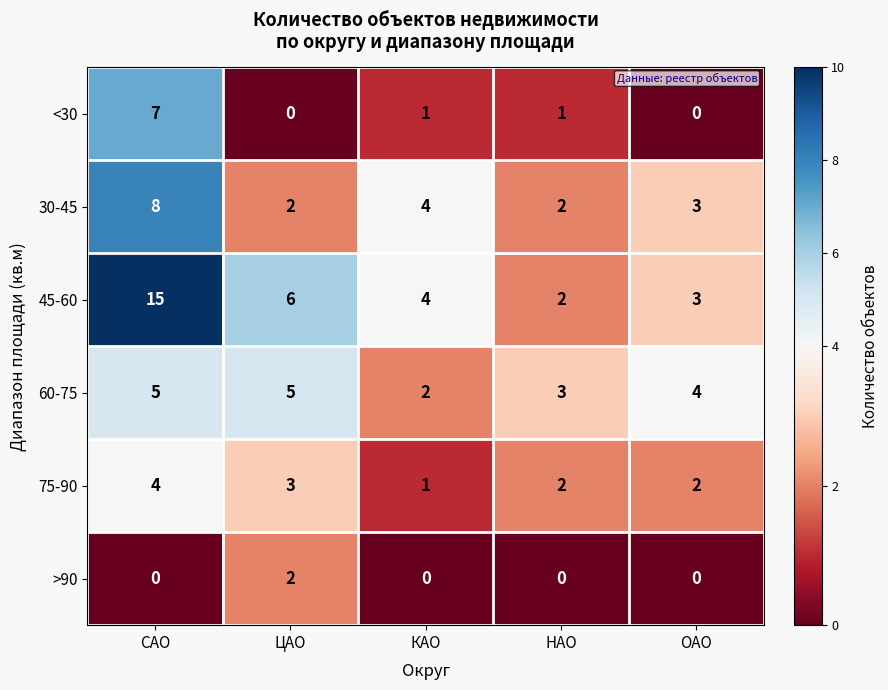

Reading right to left, extract all data points from this chart.

<30: ОАО=0	НАО=1	КАО=1	ЦАО=0	САО=7
30-45: ОАО=3	НАО=2	КАО=4	ЦАО=2	САО=8
45-60: ОАО=3	НАО=2	КАО=4	ЦАО=6	САО=15
60-75: ОАО=4	НАО=3	КАО=2	ЦАО=5	САО=5
75-90: ОАО=2	НАО=2	КАО=1	ЦАО=3	САО=4
>90: ОАО=0	НАО=0	КАО=0	ЦАО=2	САО=0